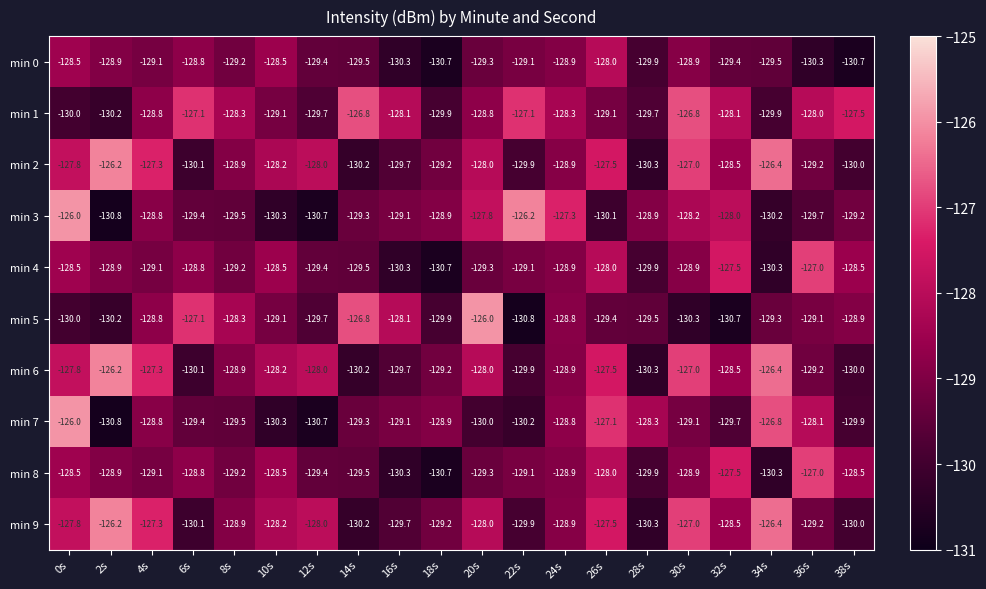

The value of min 5 at 12s is -129.7. True or false?

True